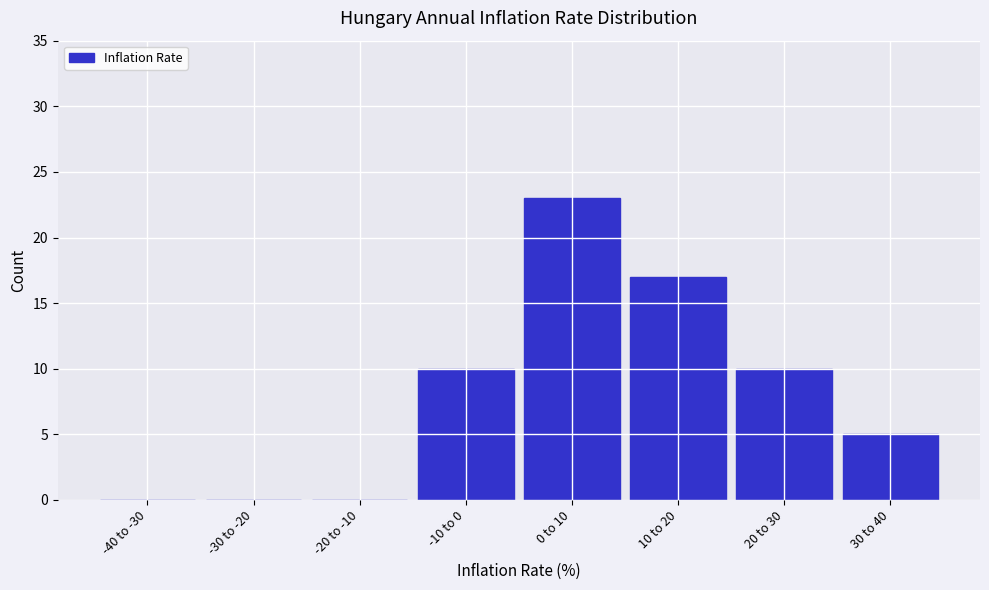

Reading left to right, extract all data points from this chart.

-40 to -30=0	-30 to -20=0	-20 to -10=0	-10 to 0=10	0 to 10=23	10 to 20=17	20 to 30=10	30 to 40=5